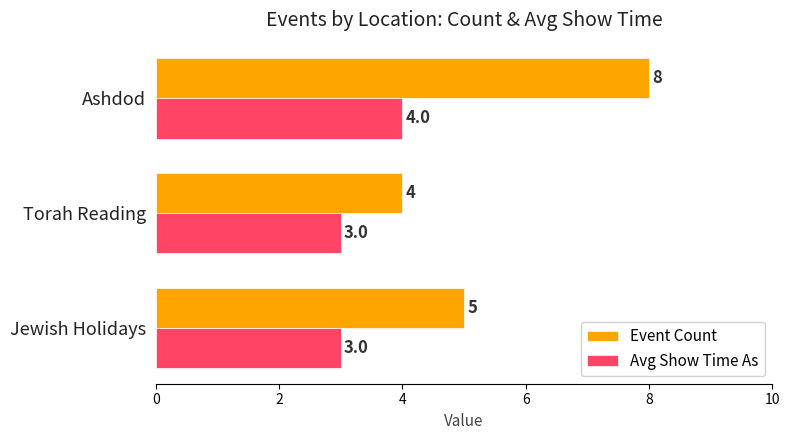

Which series has the widest spread of values?

Event Count